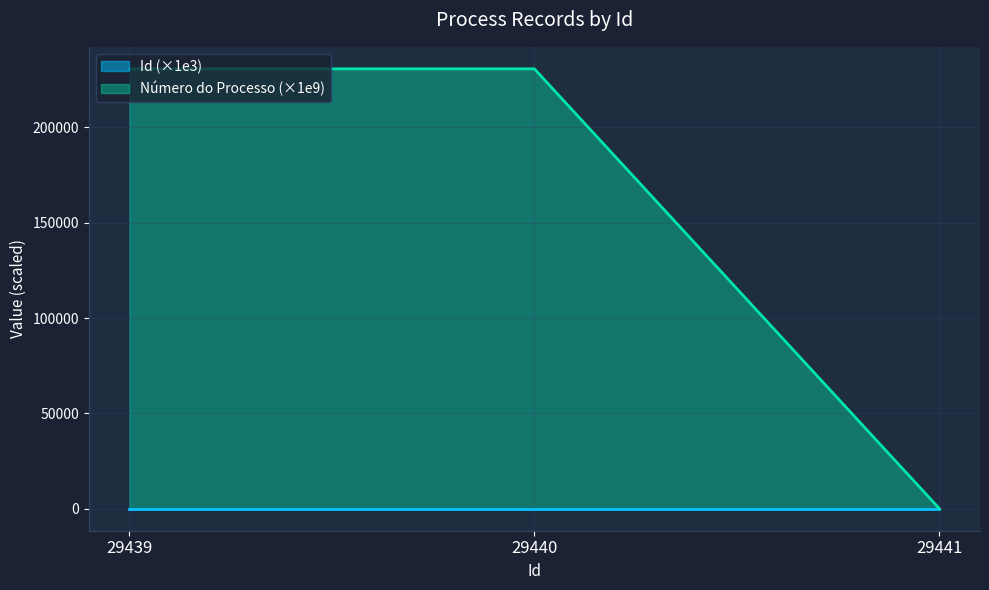

Count the number of categories in the chart.

3